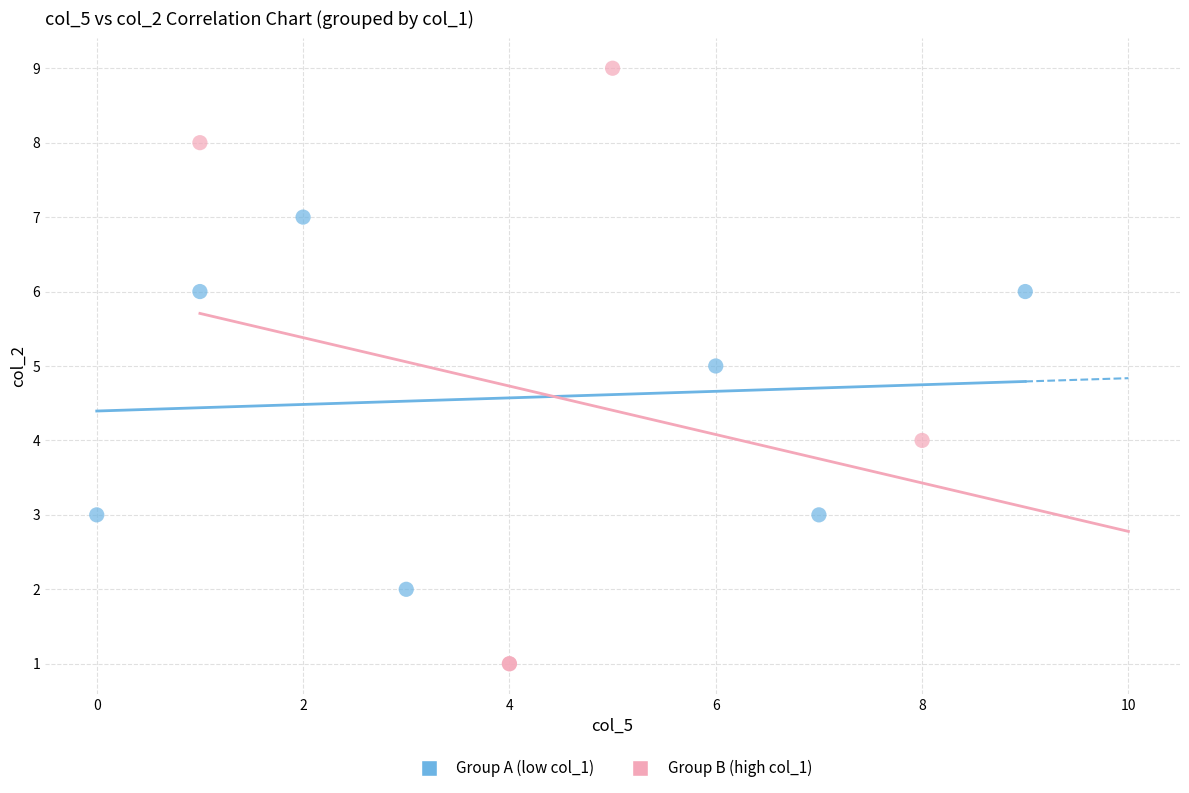

Which series contains the lowest Y value?

Group B (high col_1)